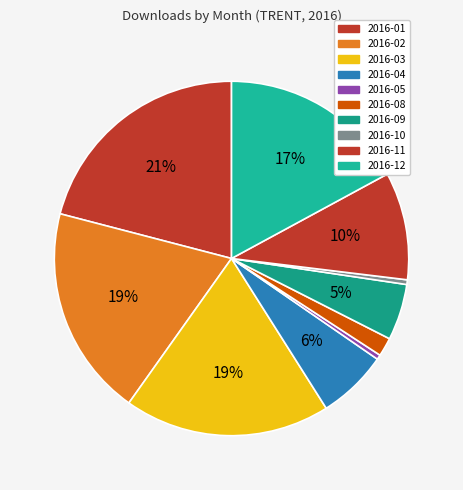

Count the number of slices in the pie.

10